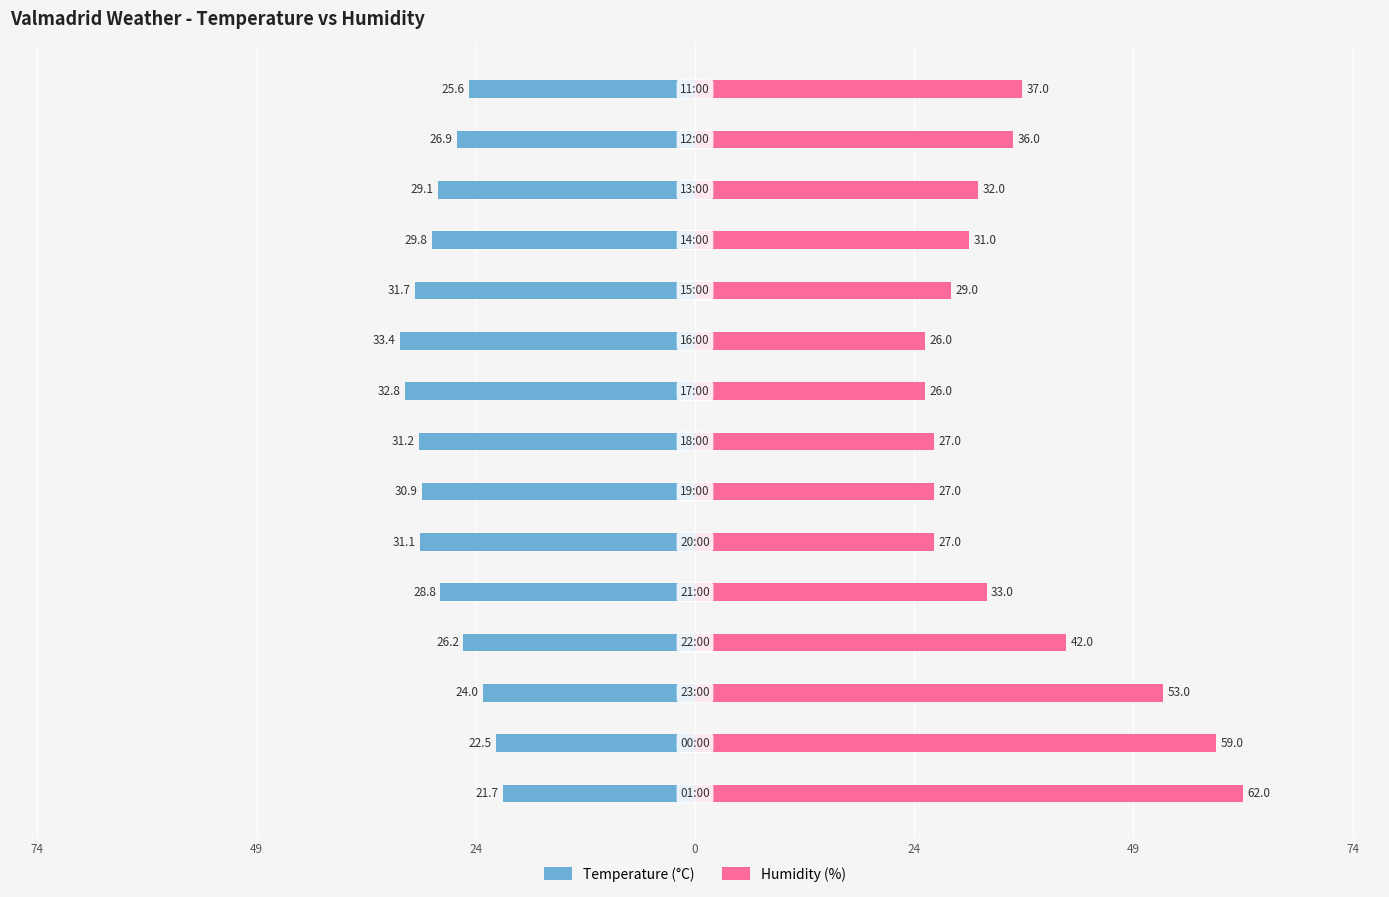

What is the difference between the maximum and second lowest values in the Humidity (%) series?

36.0